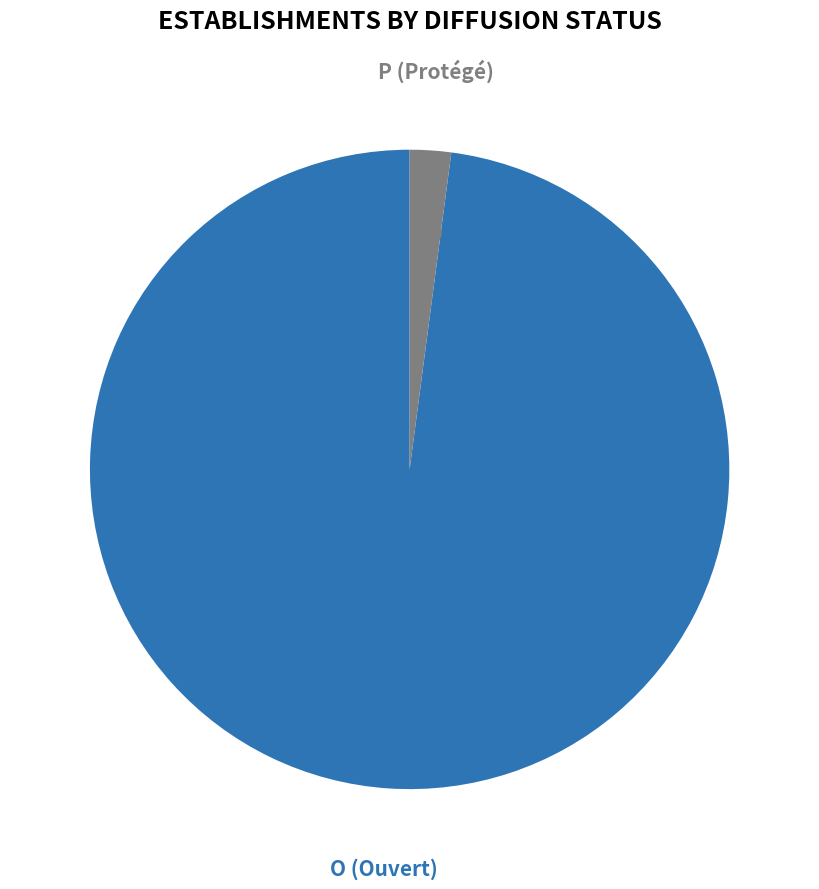

Is there a majority slice in this chart?

Yes